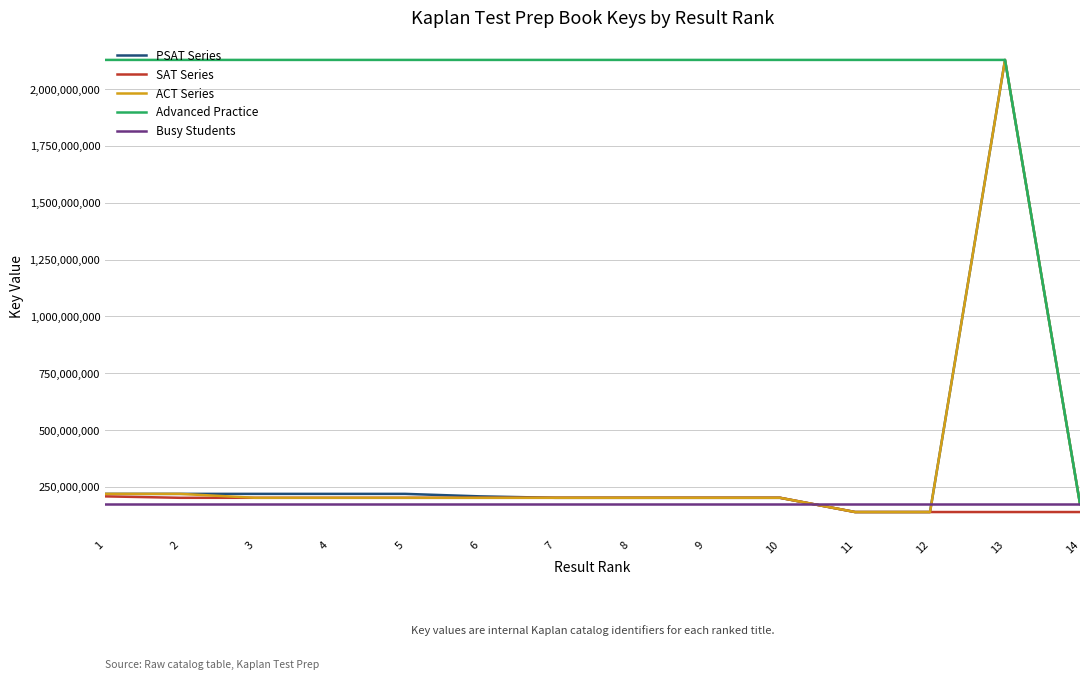

Which series has the largest total across all categories?

Advanced Practice